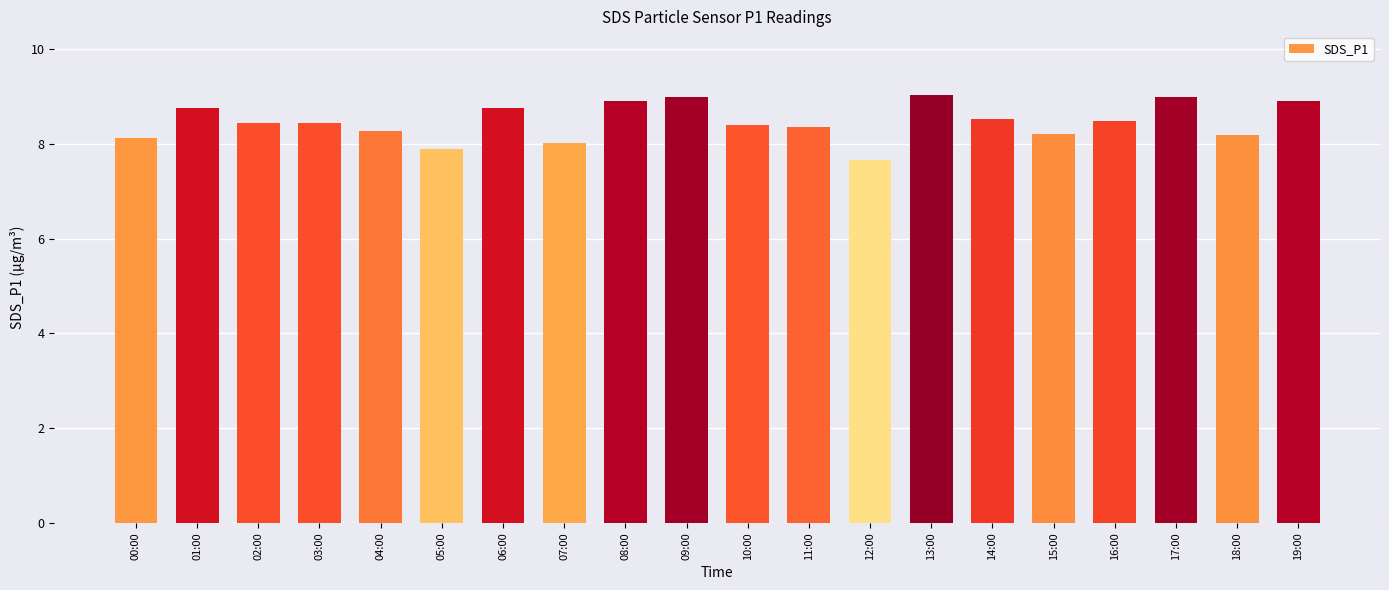

Does the chart contain stacked bars?

No